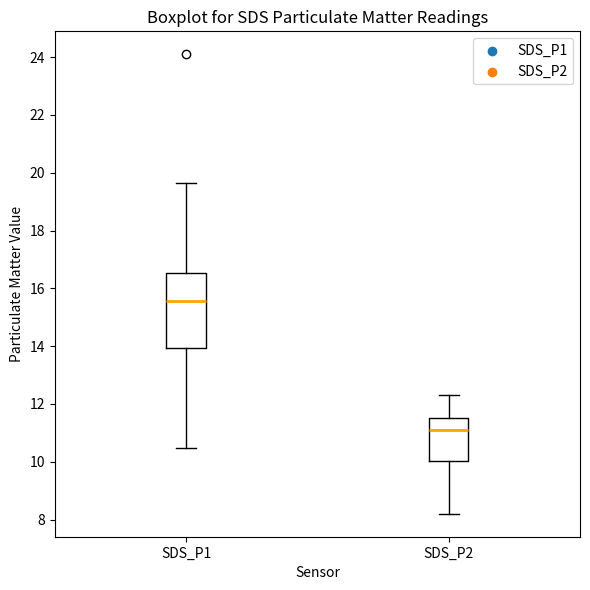

Reading left to right, transcribe this box plot: for each box, give where its median line is, the range the box spans, and where its two whiskers end, as read against the y-axis. The values are not printed on the chart, so give them approximately, as read against the axis.

SDS_P1: median 15.6, box 14.0 to 16.6, whiskers 10.4 to 19.6
SDS_P2: median 11.2, box 10.0 to 11.6, whiskers 8.2 to 12.4